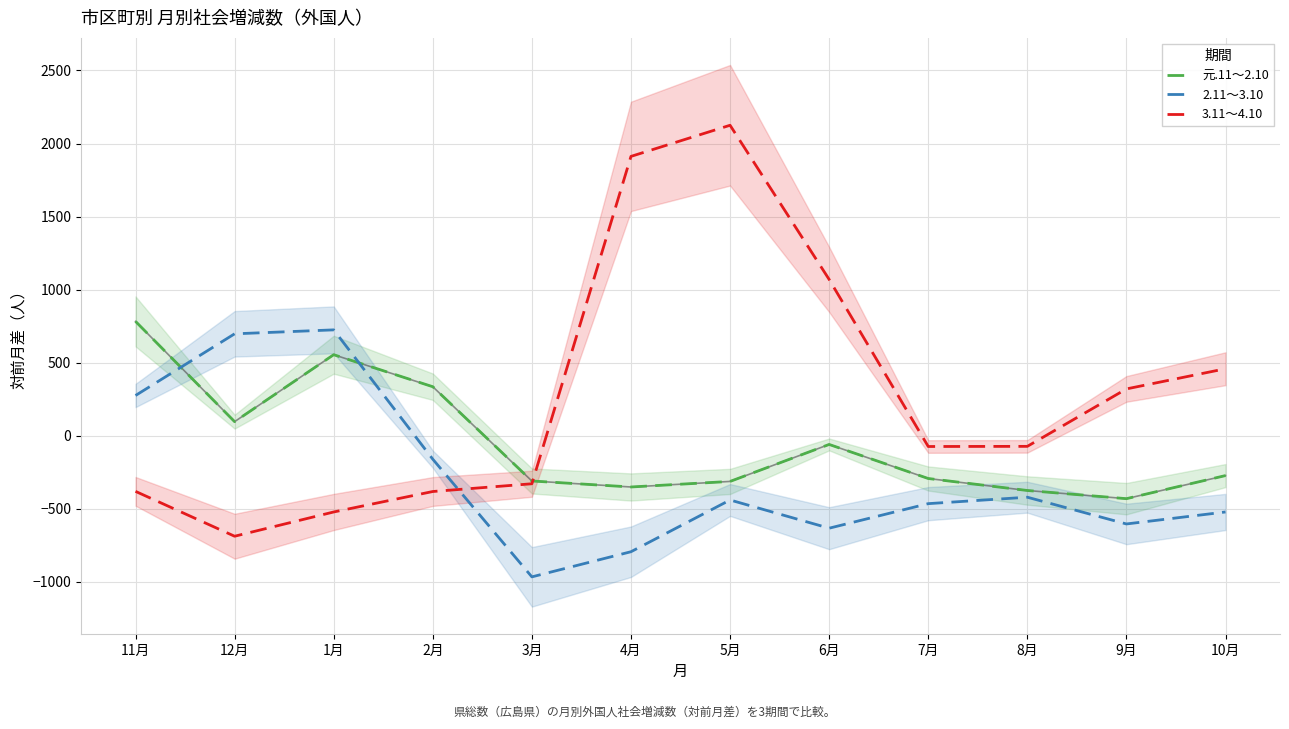

Is the value of 3.11～4.10 at 10月 greater than the value of 元.11～2.10 at 12月?

Yes